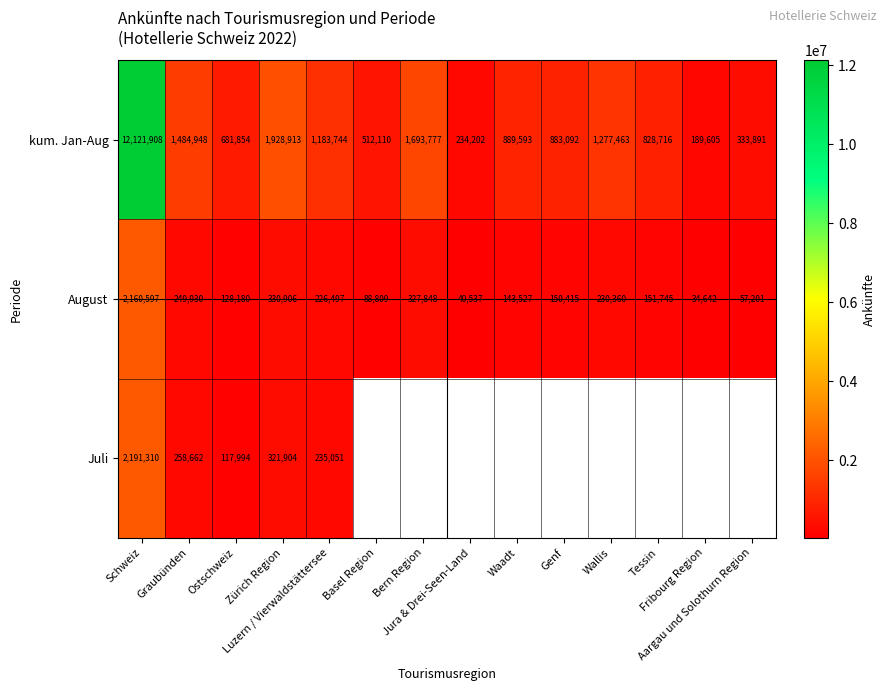

What is the sum of all kum. Jan-Aug values?

24243816